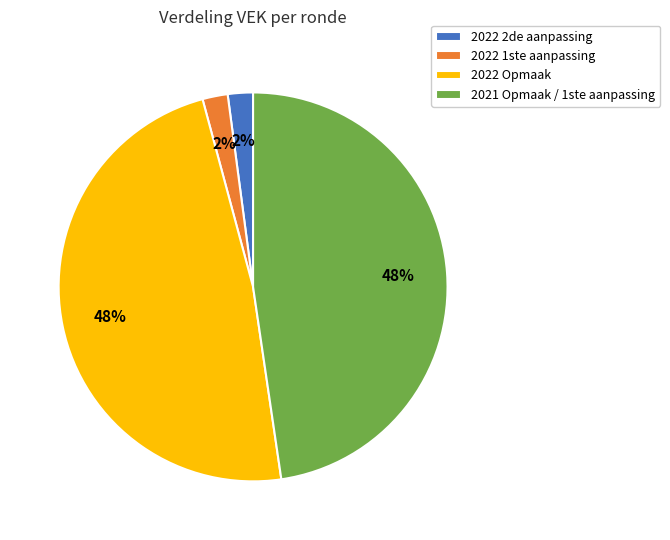

Count the number of slices in the pie.

4